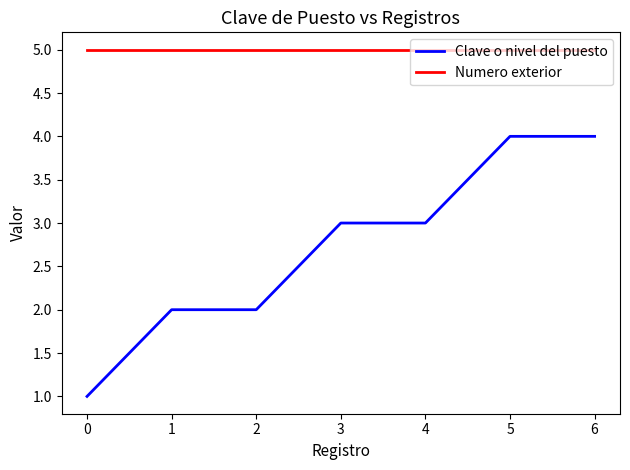

What is the maximum value shown in the chart?

5